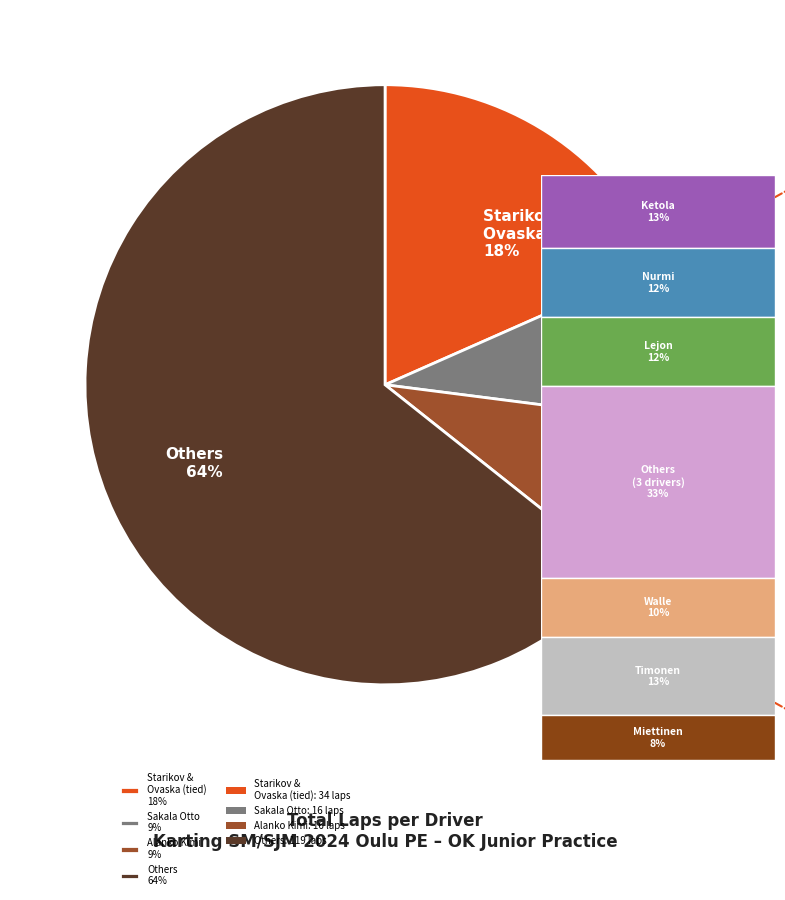

Do Others 64% and Starikov & Ovaska (tied) 18% together represent more than half of the pie?

Yes